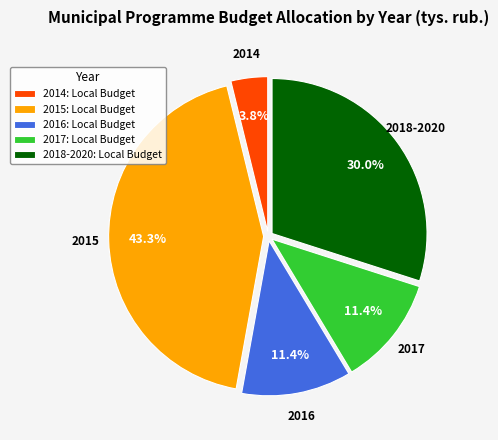

Does any single category account for the majority?

No